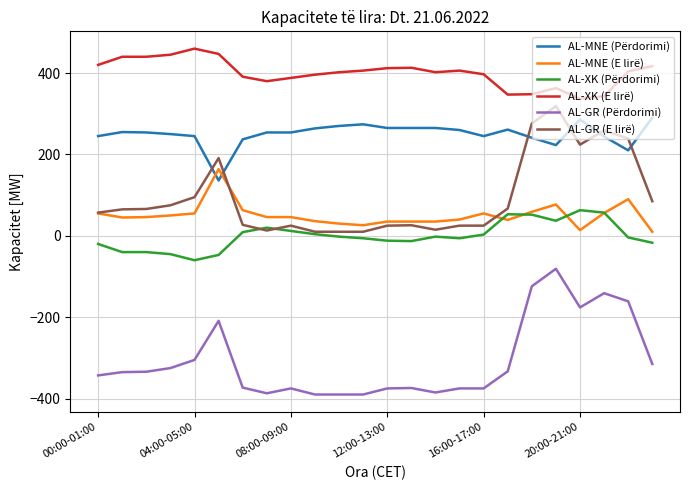

What is the lowest value of the AL-XK (E lirë) series?

337